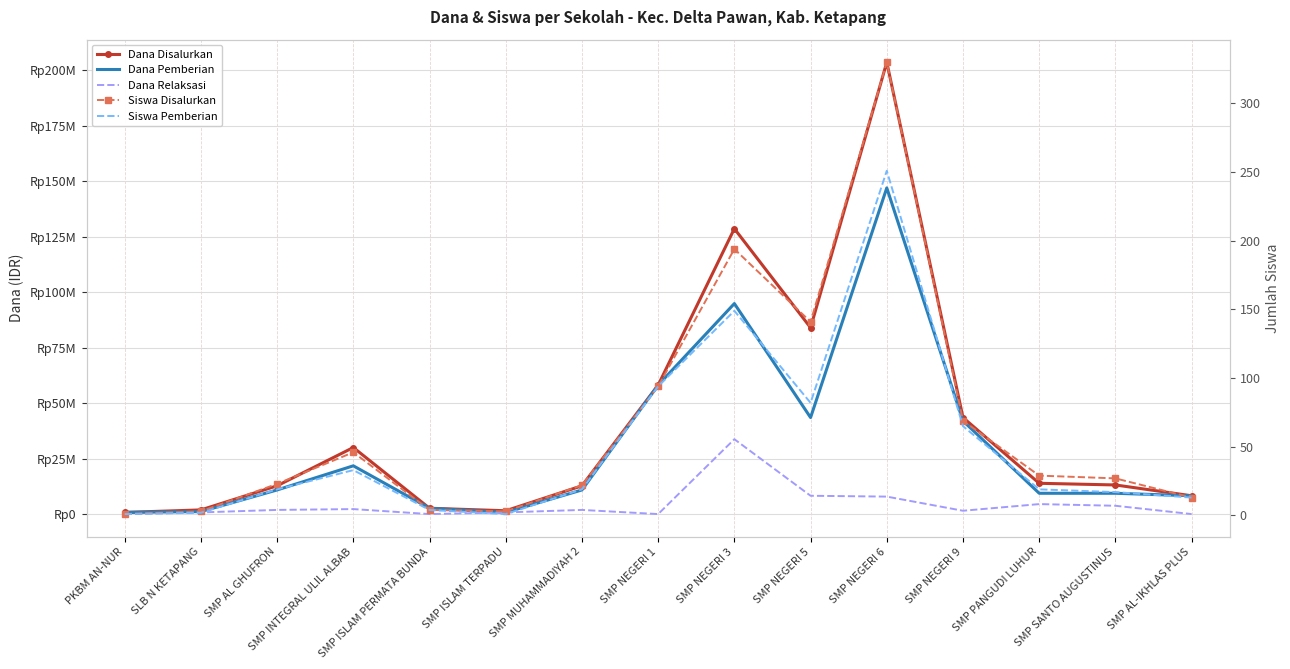

What is the sum of the Siswa Pemberian values at SMP MUHAMMADIYAH 2 and SMP NEGERI 6?

270